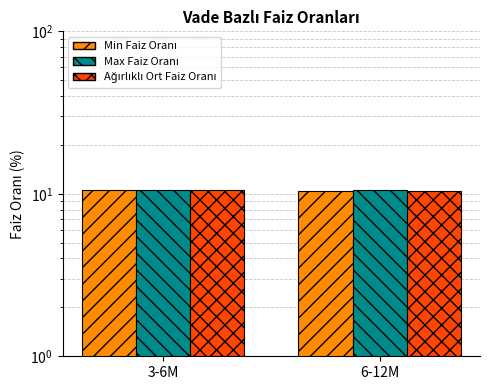

Reading right to left, list all the values displayed in this chart.

Min Faiz Oranı: 6-12M=10.3	3-6M=10.6
Max Faiz Oranı: 6-12M=10.5	3-6M=10.6
Ağırlıklı Ort Faiz Oranı: 6-12M=10.4	3-6M=10.6